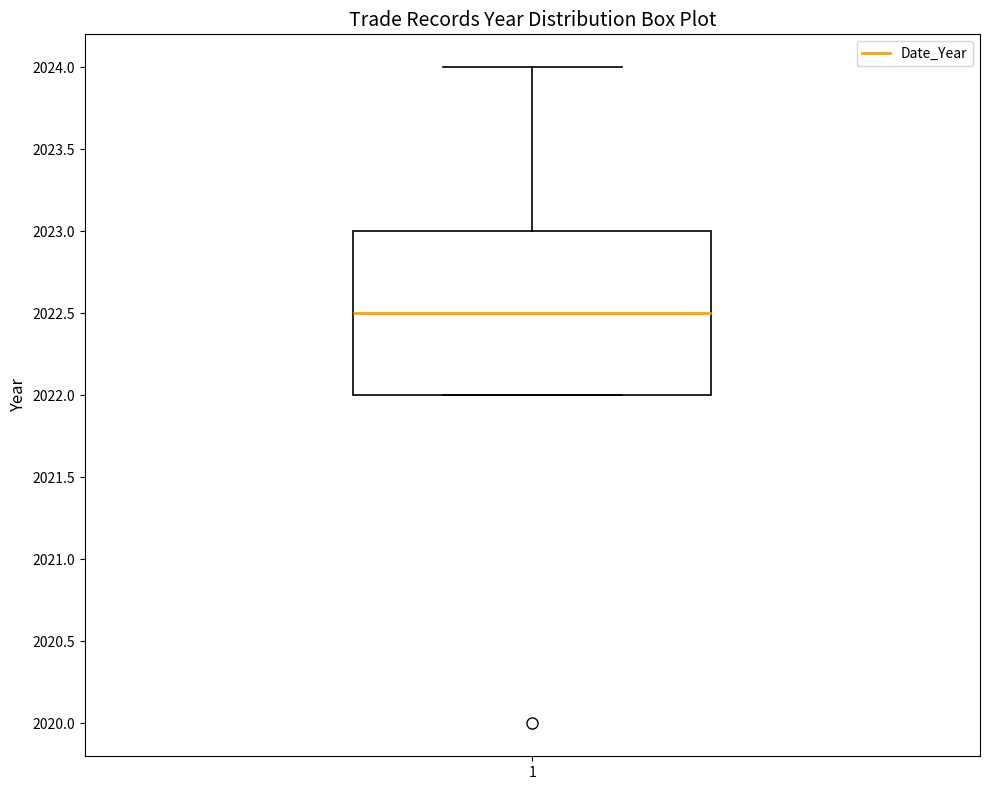

Transcribe this box plot: give where the median line is, the range the box spans, and where the two whiskers end, as read against the y-axis. The values are not printed on the chart, so give them approximately, as read against the axis.

median 2022.5, box 2022.0 to 2023.0, whiskers 2022.0 to 2024.0